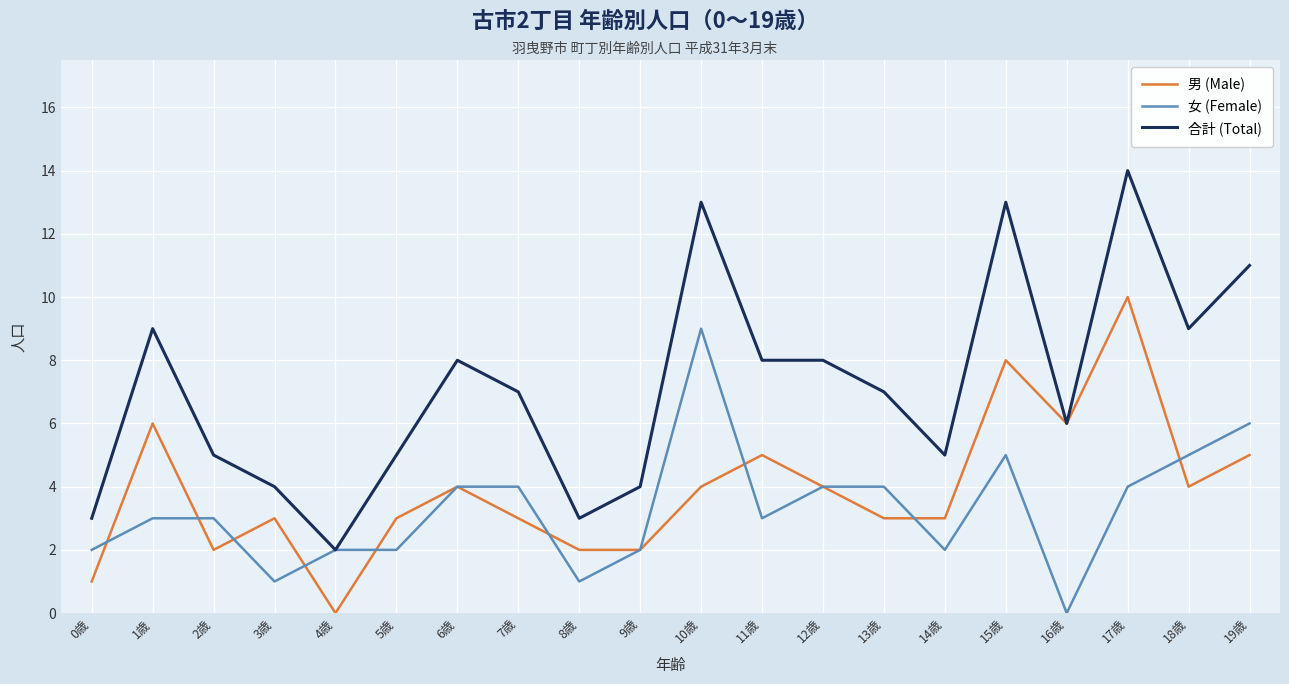

Reading left to right, transcribe all the data shown in this chart.

男 (Male): 0歳=1	1歳=6	2歳=2	3歳=3	4歳=0	5歳=3	6歳=4	7歳=3	8歳=2	9歳=2	10歳=4	11歳=5	12歳=4	13歳=3	14歳=3	15歳=8	16歳=6	17歳=10	18歳=4	19歳=5
女 (Female): 0歳=2	1歳=3	2歳=3	3歳=1	4歳=2	5歳=2	6歳=4	7歳=4	8歳=1	9歳=2	10歳=9	11歳=3	12歳=4	13歳=4	14歳=2	15歳=5	16歳=0	17歳=4	18歳=5	19歳=6
合計 (Total): 0歳=3	1歳=9	2歳=5	3歳=4	4歳=2	5歳=5	6歳=8	7歳=7	8歳=3	9歳=4	10歳=13	11歳=8	12歳=8	13歳=7	14歳=5	15歳=13	16歳=6	17歳=14	18歳=9	19歳=11